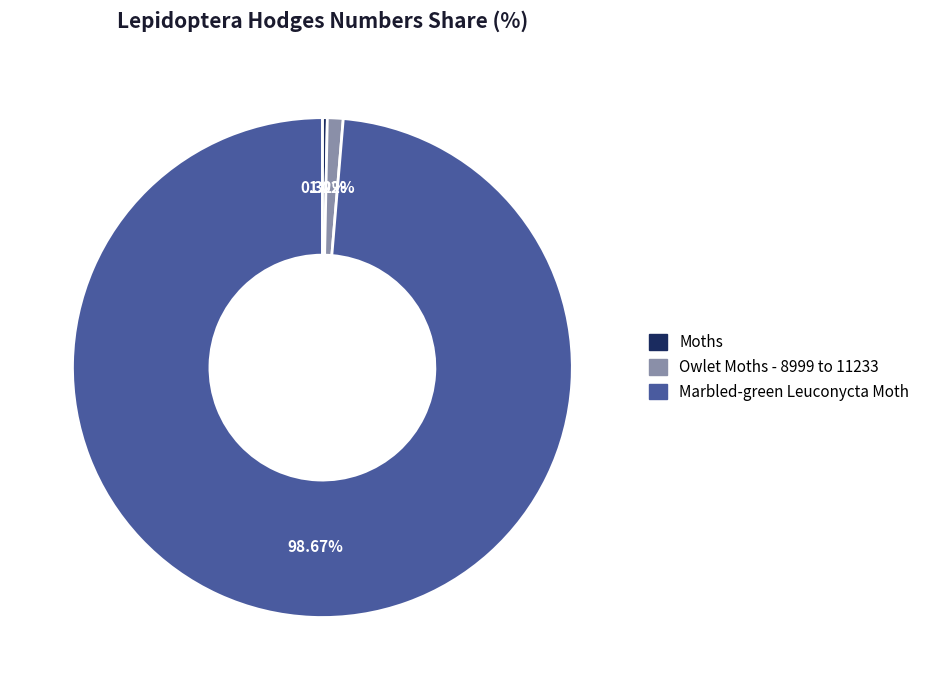

Which category has the biggest portion of the pie?

Marbled-green Leuconycta Moth